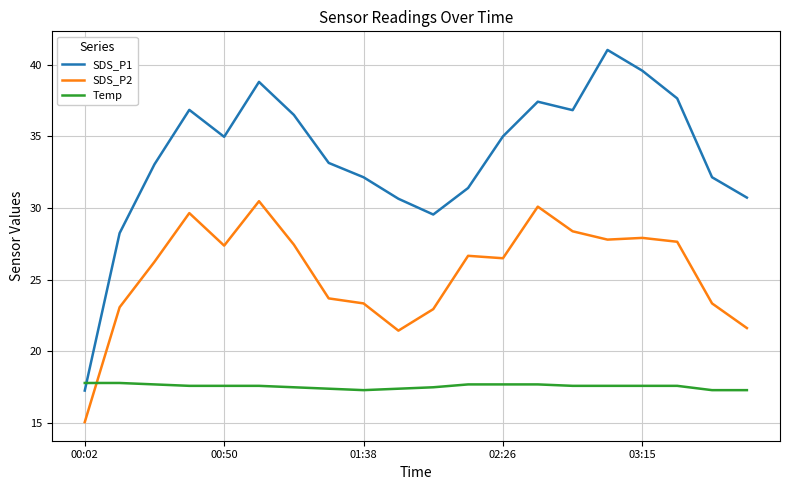

True or false: SDS_P2 has more than 2 points higher than both neighbors.

True